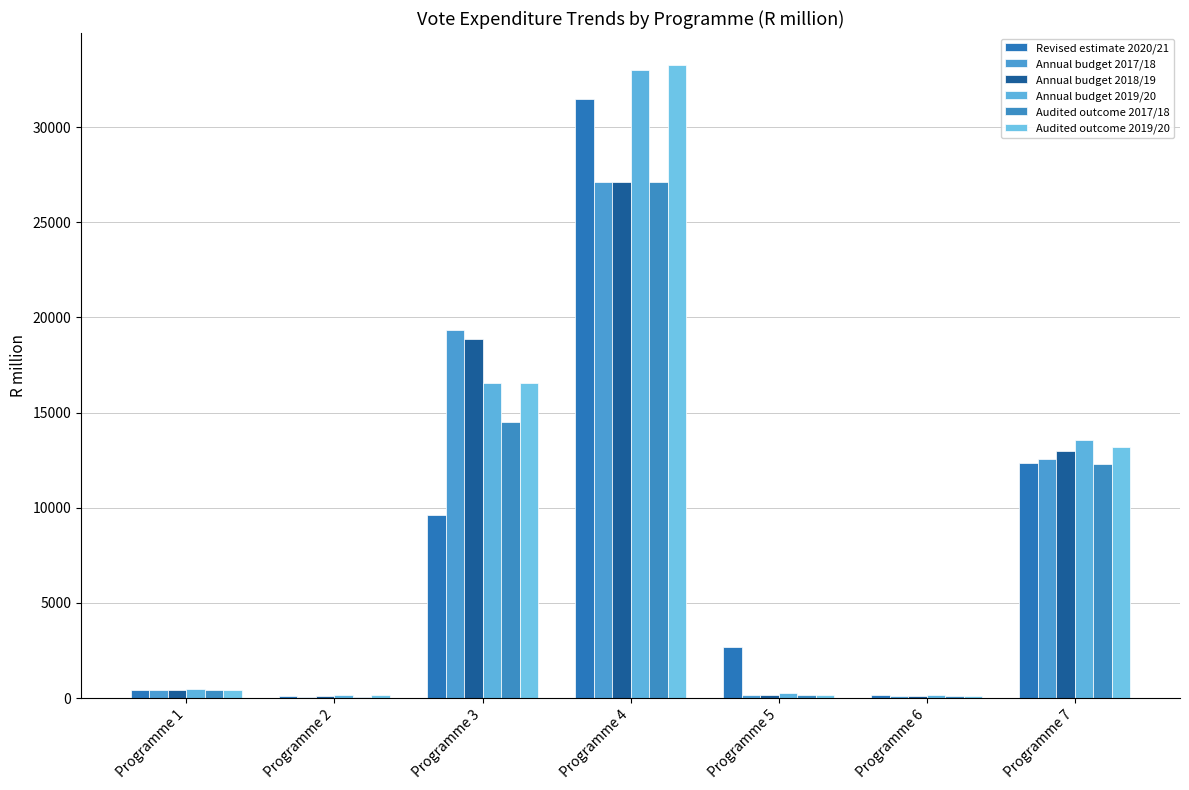

Which series has the largest total across all categories?

Annual budget 2019/20